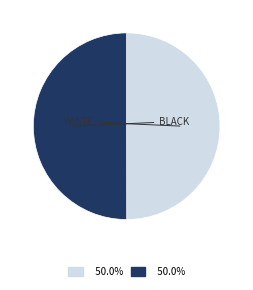

How many segments does this pie chart have?

2